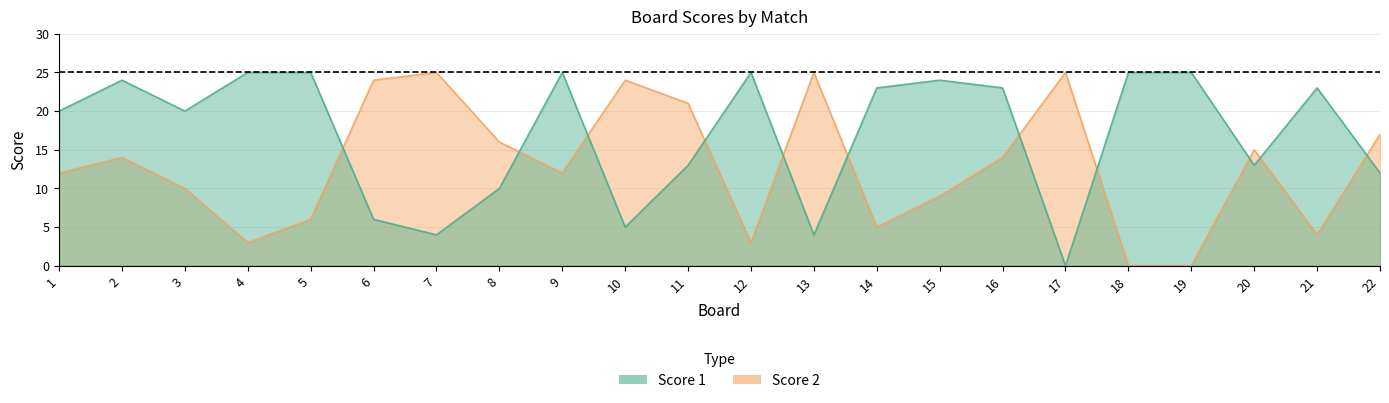

Reading left to right, what are all the values shown in this chart?

Score 1: 20	24	20	25	25	6	4	10	25	5	13	25	4	23	24	23	0	25	25	13	23	12
Score 2: 12	14	10	3	6	24	25	16	12	24	21	3	25	5	9	14	25	0	0	15	4	17